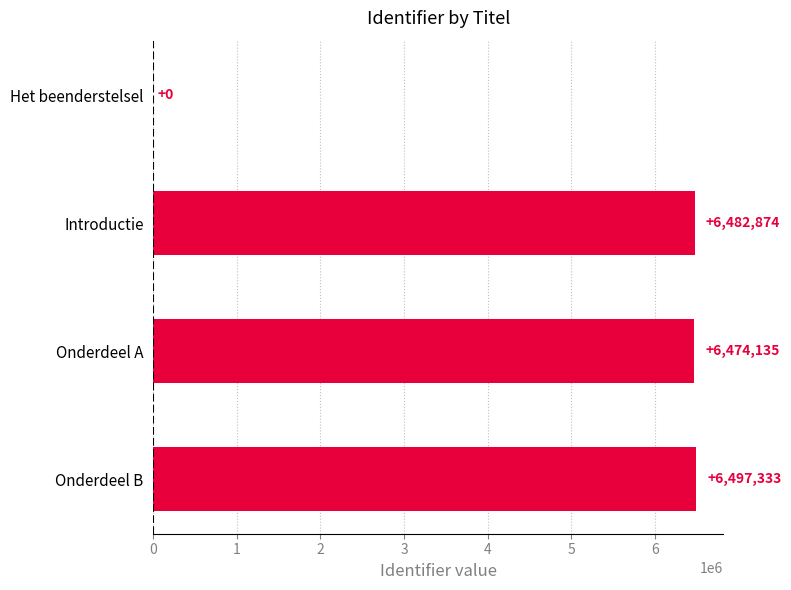

What is the sum of all values?

19454342